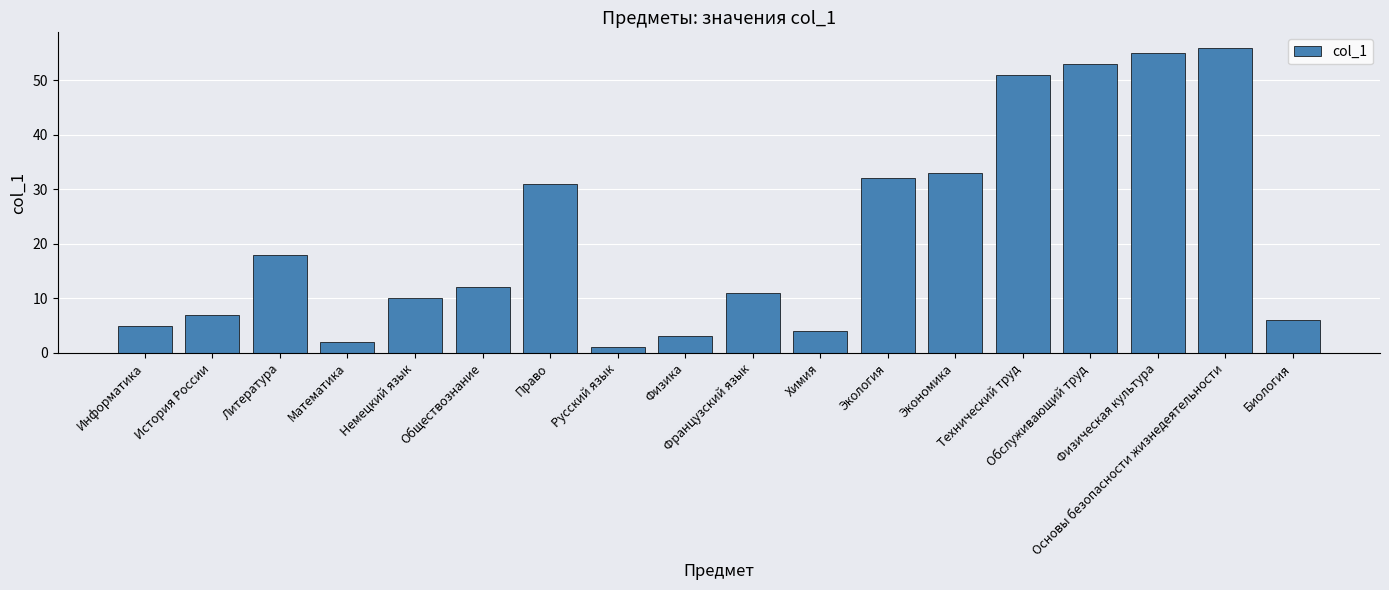

What is the label of the 11th bar from the left?

Химия